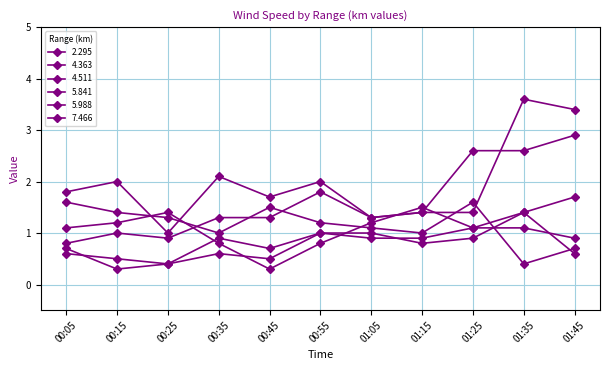

True or false: 5.841 has more than 1 interior local peaks.

True